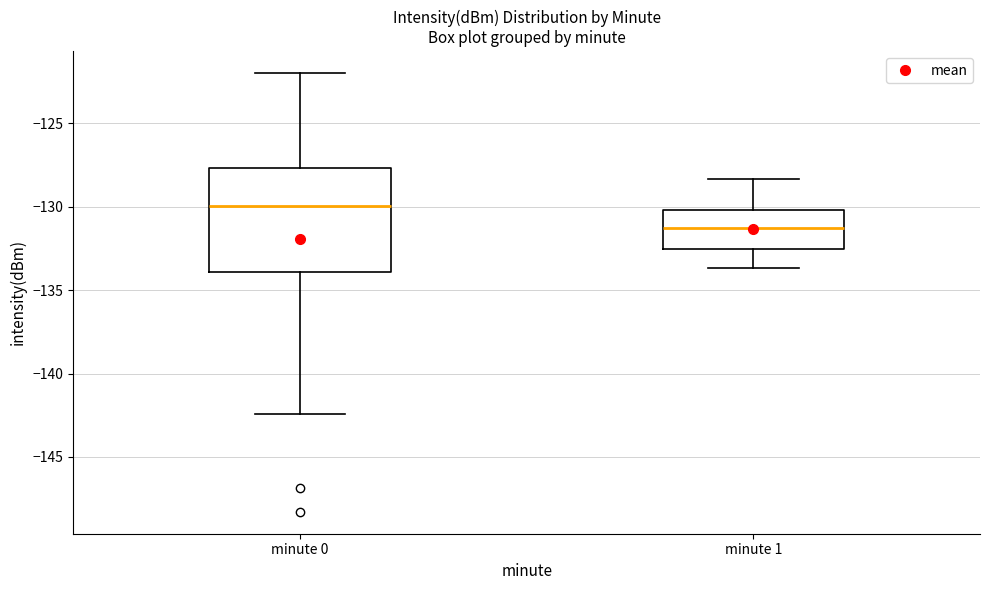

Reading left to right, transcribe this box plot: for each box, give where its median line is, the range the box spans, and where its two whiskers end, as read against the y-axis. The values are not printed on the chart, so give them approximately, as read against the axis.

minute 0: median -130.0, box -134.0 to -127.5, whiskers -142.5 to -122.0
minute 1: median -131.5, box -132.5 to -130.0, whiskers -133.5 to -128.5